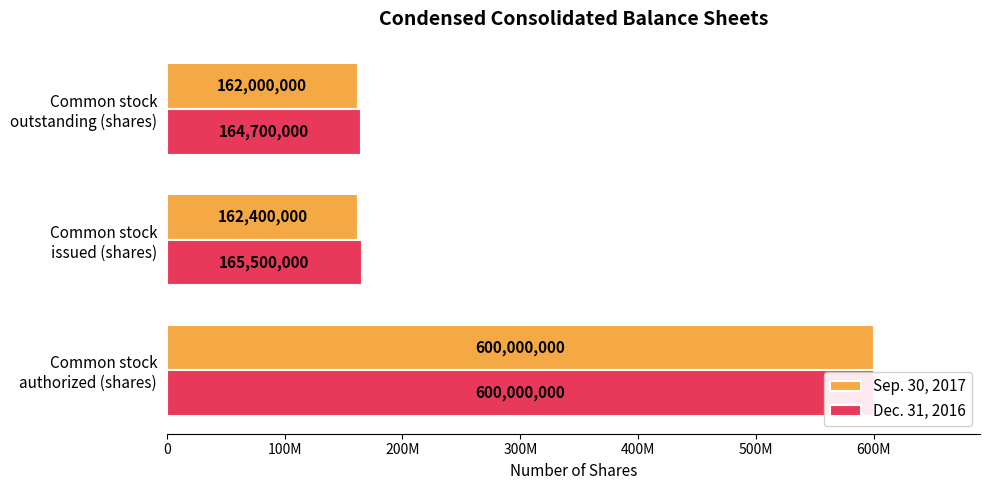

What is the lowest value of the Sep. 30, 2017 series?

162000000